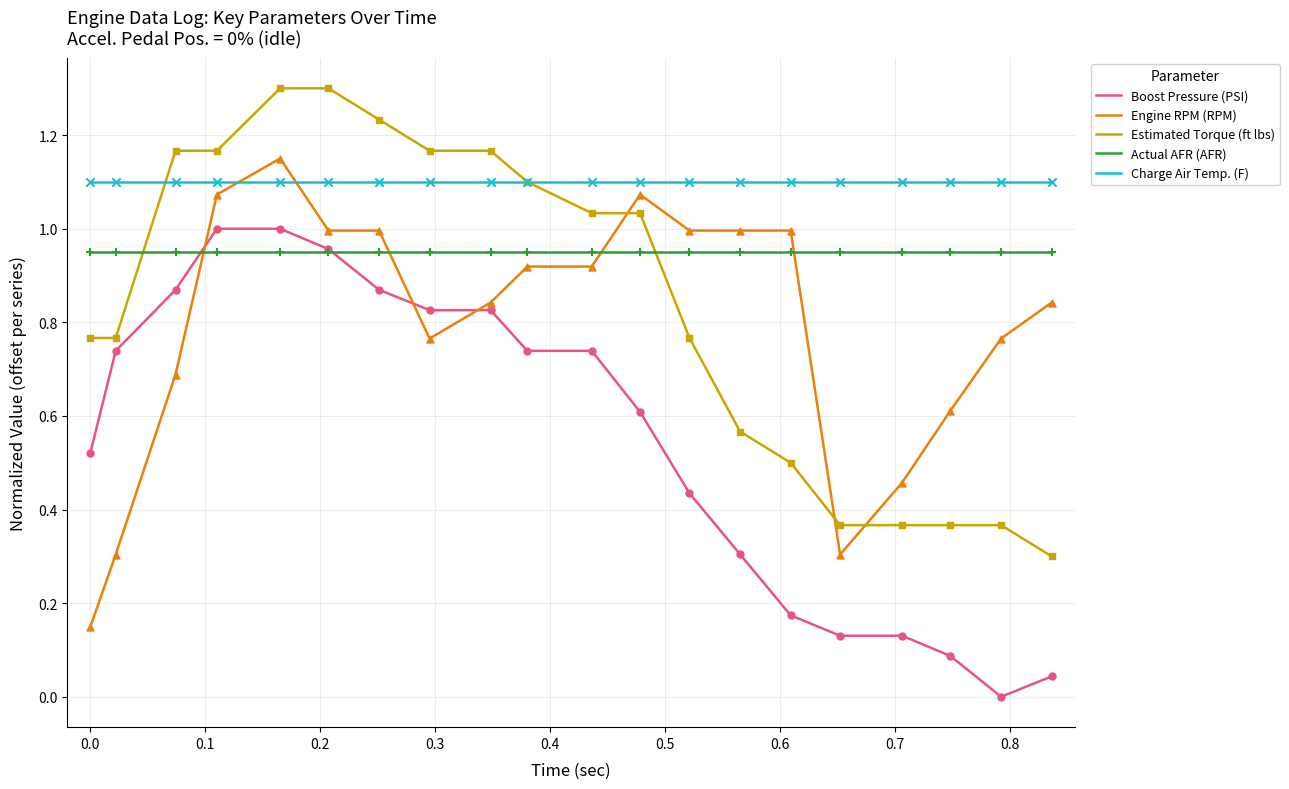

What are all the series names shown in the legend?

Boost Pressure (PSI), Engine RPM (RPM), Estimated Torque (ft lbs), Actual AFR (AFR), Charge Air Temp. (F)